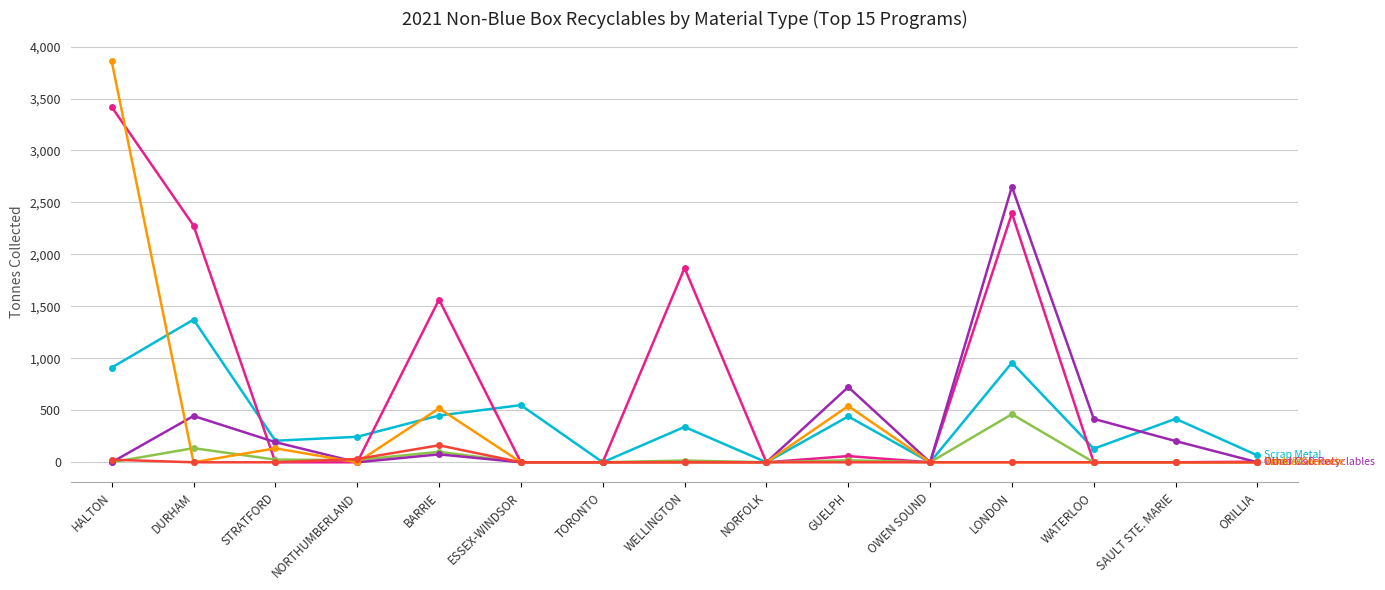

What is the greatest value displayed?

3857.2